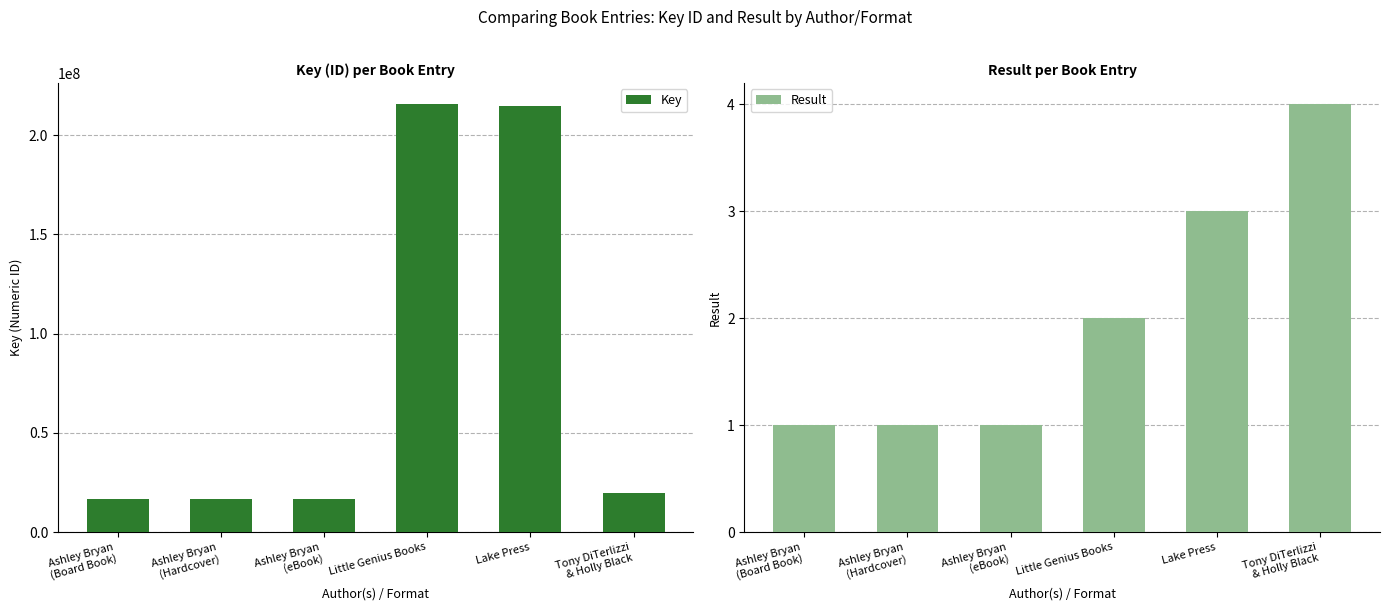

What value does the Result series have at Tony DiTerlizzi
& Holly Black?

4